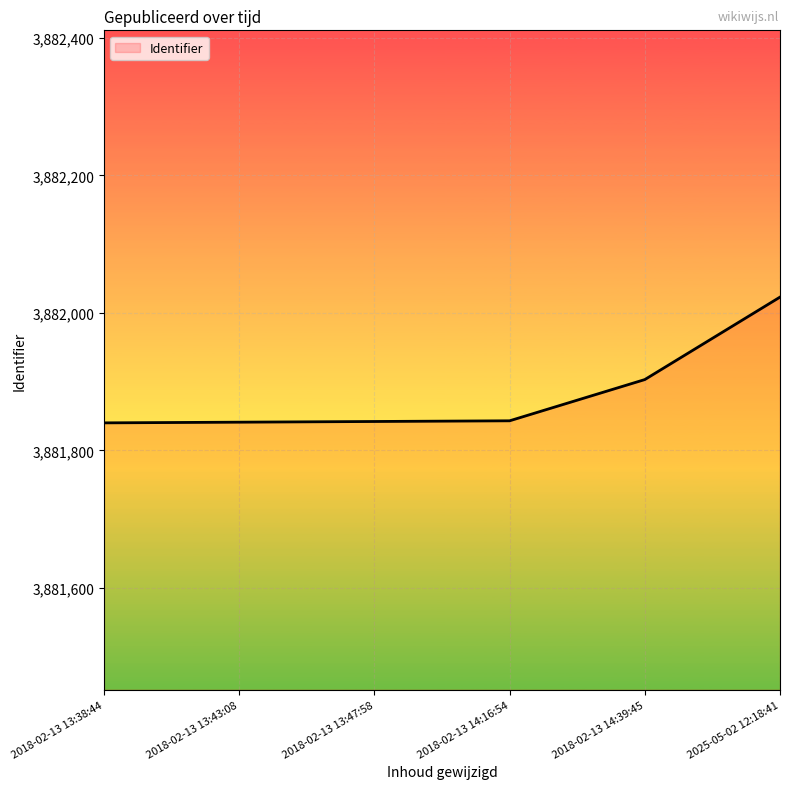

The value at 2018-02-13 13:43:08 is 6144749. True or false?

False